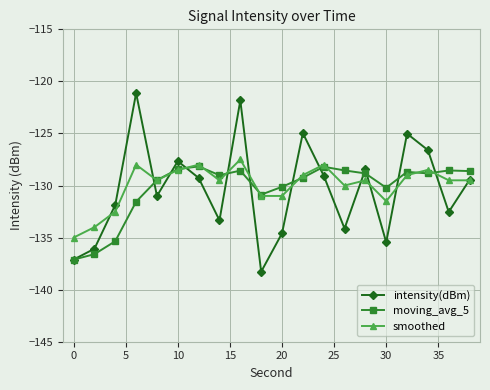

What is the minimum value for moving_avg_5?

-137.1